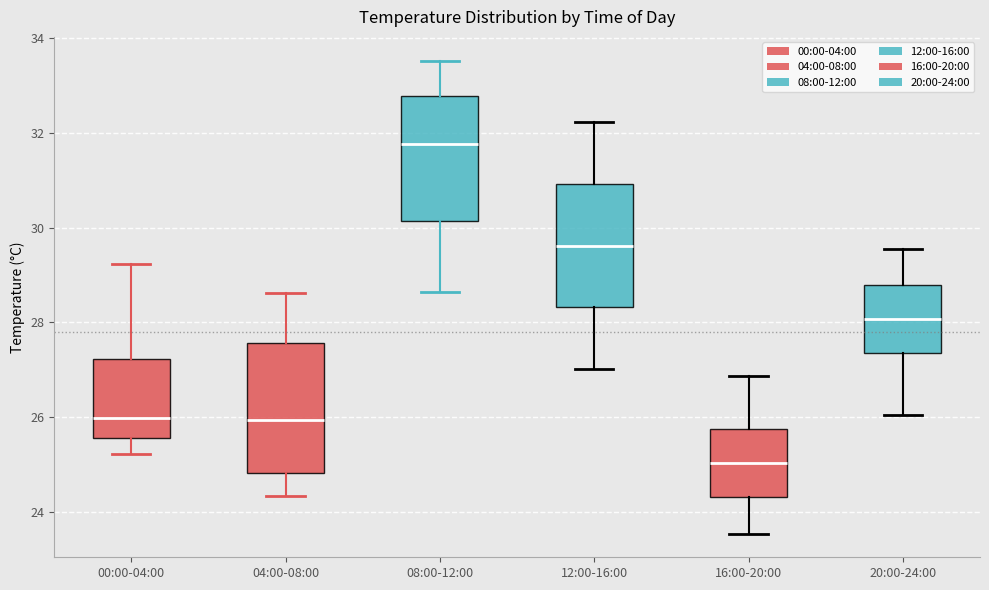

Reading left to right, read every box against the y-axis: the position of its median line, the range the box covers, and the ends of its whiskers. The values are not printed on the chart, so give them approximately, as read against the axis.

00:00-04:00: median 26.0, box 25.6 to 27.2, whiskers 25.2 to 29.2
04:00-08:00: median 26.0, box 24.8 to 27.6, whiskers 24.4 to 28.6
08:00-12:00: median 31.8, box 30.2 to 32.8, whiskers 28.6 to 33.6
12:00-16:00: median 29.6, box 28.4 to 31.0, whiskers 27.0 to 32.2
16:00-20:00: median 25.0, box 24.4 to 25.8, whiskers 23.6 to 26.8
20:00-24:00: median 28.0, box 27.4 to 28.8, whiskers 26.0 to 29.6